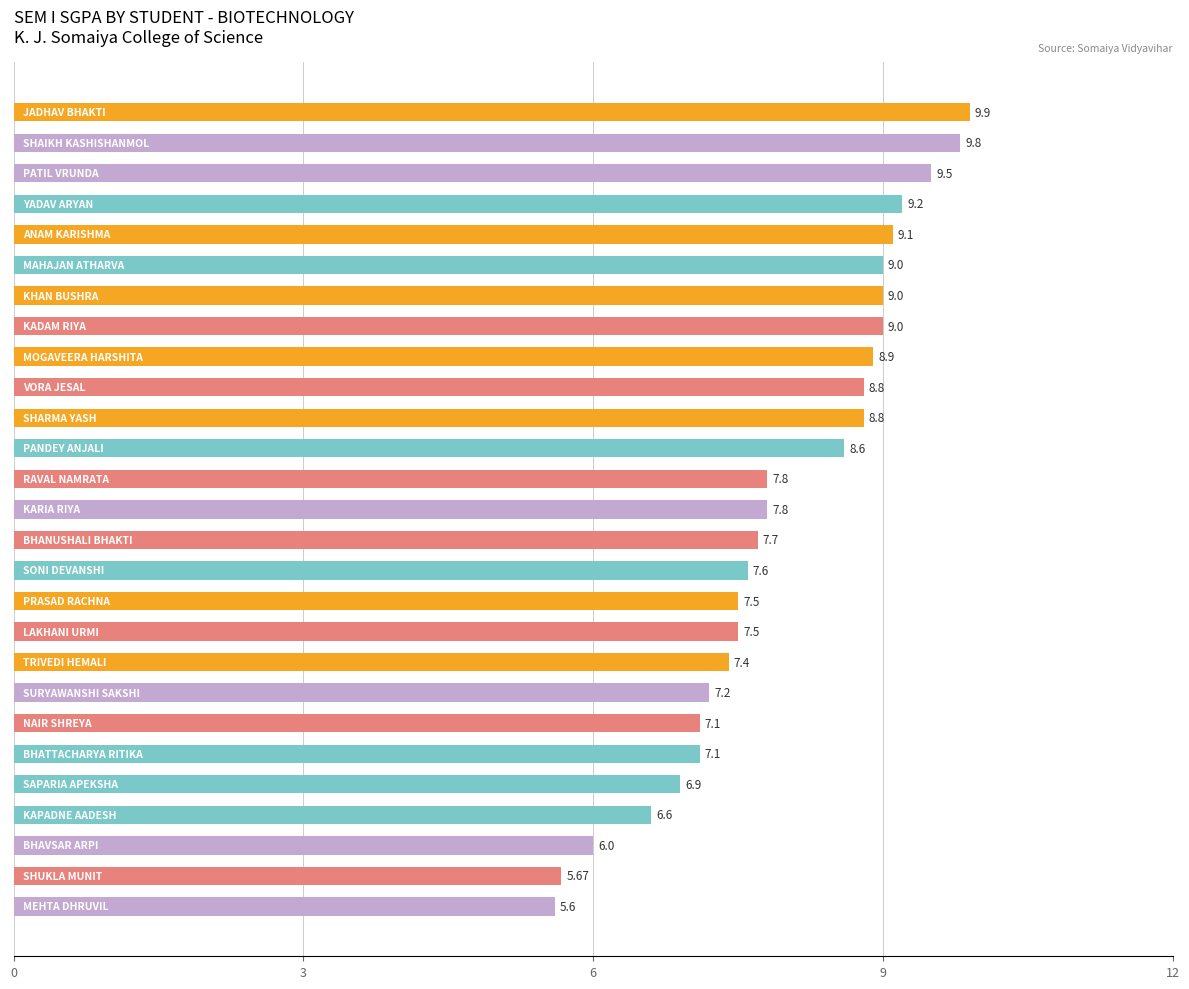

What is the difference between the maximum and minimum values?

4.3